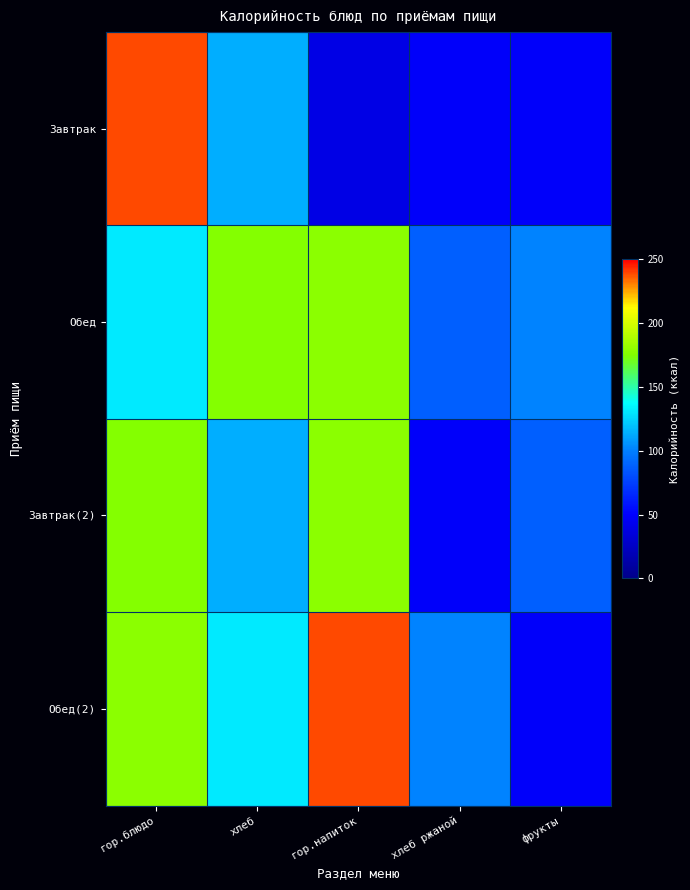

Reading left to right, transcribe all the data shown in this chart.

Завтрак: гор.блюдо=238.3	хлеб=113.8	гор.напиток=40.0	хлеб ржаной=48.4	фрукты=48.7
Обед: гор.блюдо=131.2	хлеб=176.0	гор.напиток=178.4	хлеб ржаной=87.6	фрукты=100.8
Завтрак(2): гор.блюдо=176.0	хлеб=113.8	гор.напиток=178.4	хлеб ржаной=48.4	фрукты=87.6
Обед(2): гор.блюдо=178.4	хлеб=131.2	гор.напиток=238.3	хлеб ржаной=100.8	фрукты=48.7